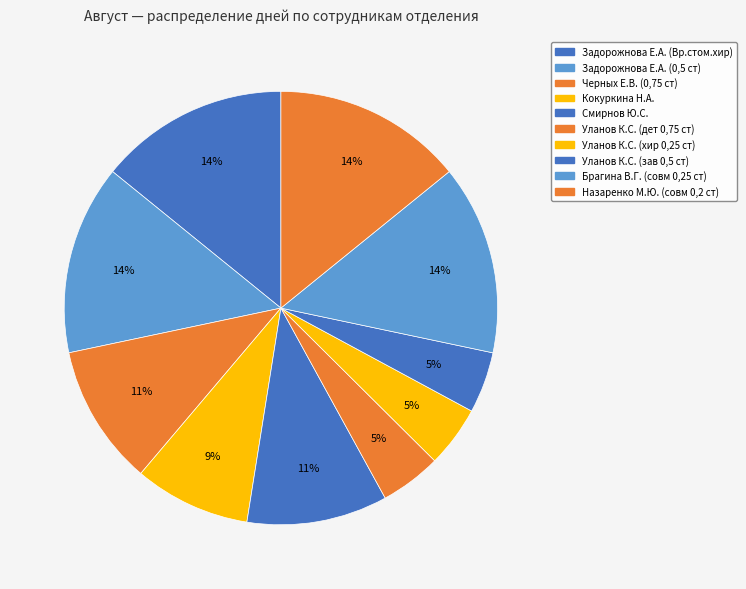

How many segments does this pie chart have?

10